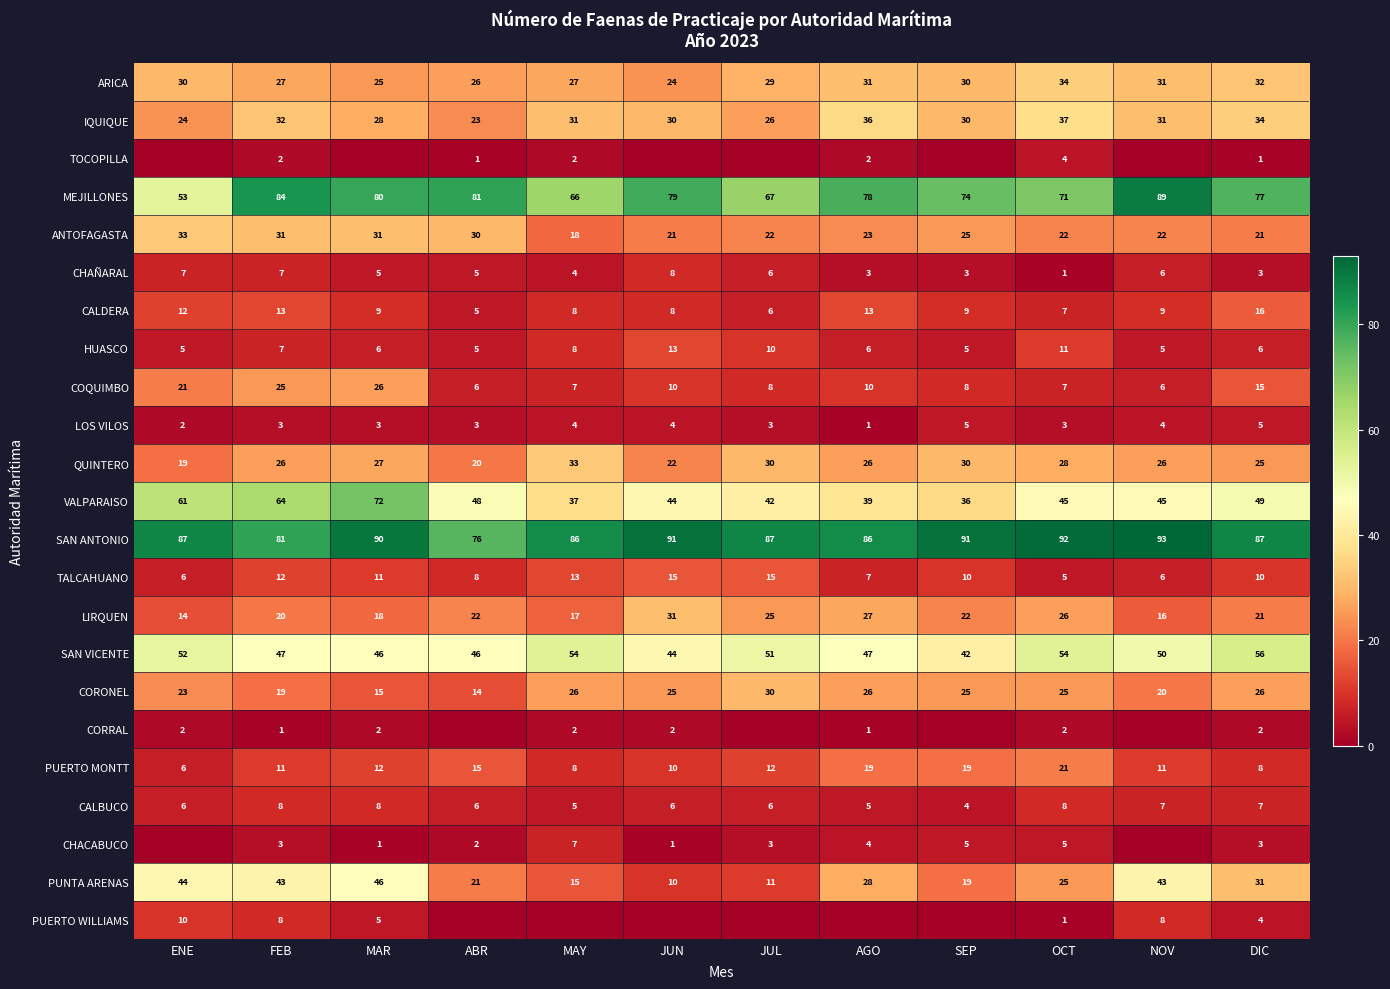

Is it true that CHACABUCO equals 1 at AGO?

False